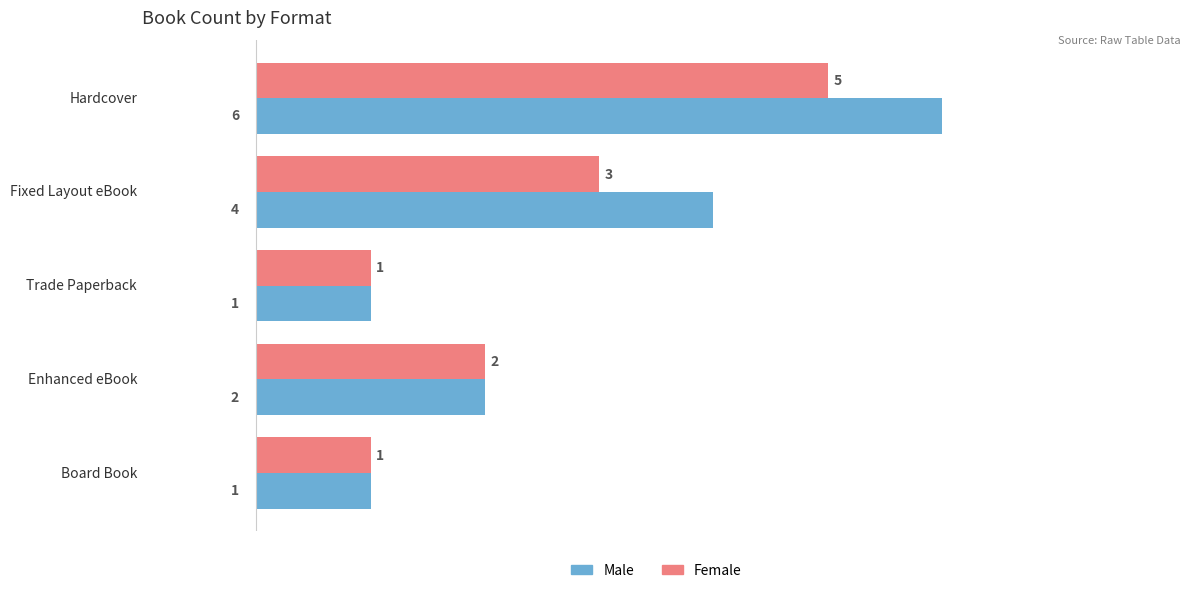

Count the number of categories in the chart.

5